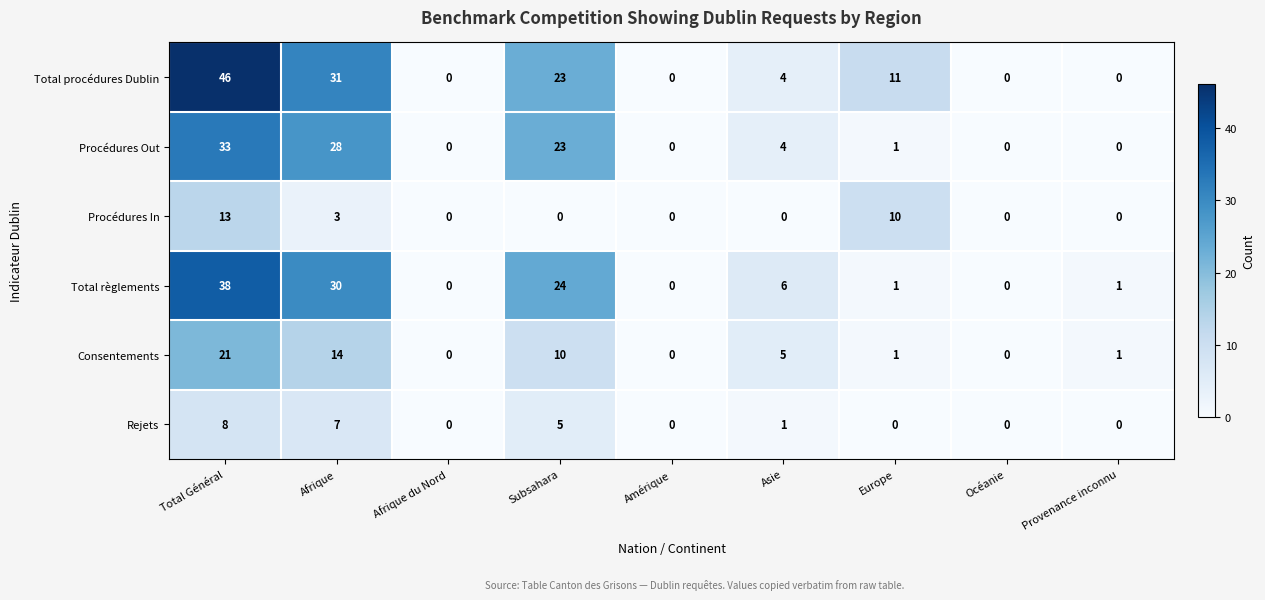

What is the maximum value shown in the chart?

46